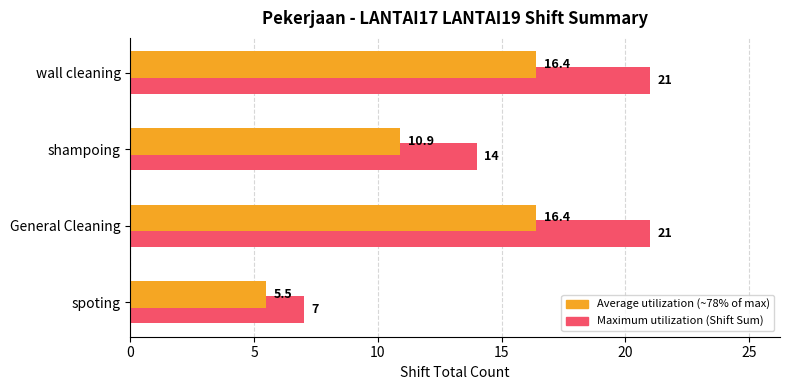

The Average utilization (~78% of max) series shows 21.5 at General Cleaning. True or false?

False